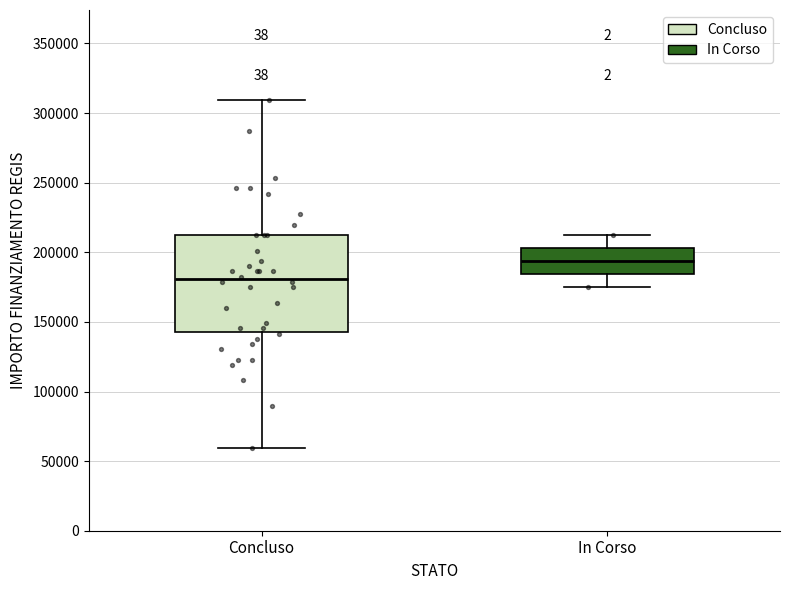

Reading left to right, read every box against the y-axis: the position of its median line, the range the box covers, and the ends of its whiskers. The values are not printed on the chart, so give them approximately, as read against the axis.

Concluso: median 180000, box 145000 to 210000, whiskers 60000 to 310000
In Corso: median 195000, box 185000 to 205000, whiskers 175000 to 210000